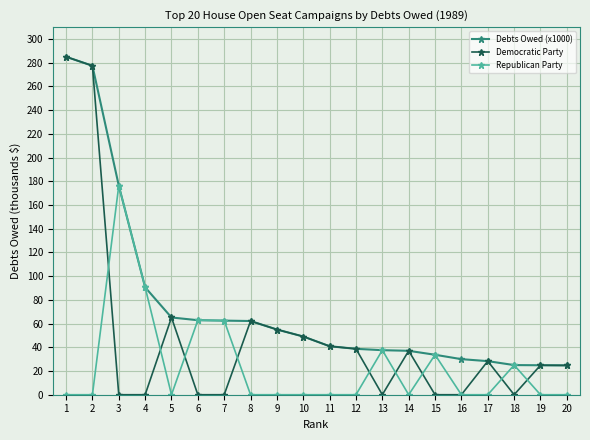

At which category does Republican Party reach its first local peak?

3